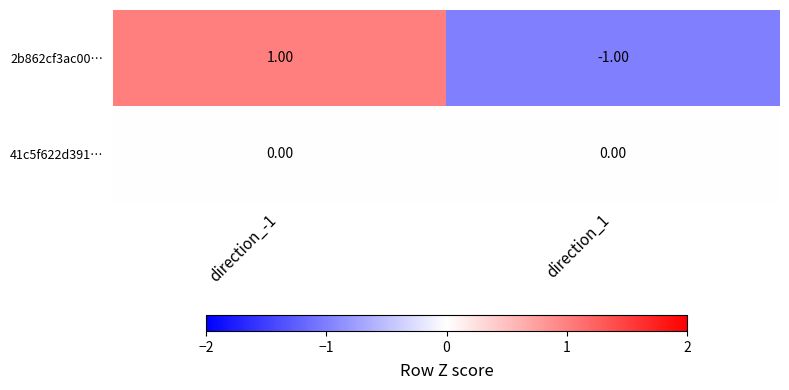

Which series has the largest range (max minus min)?

2b862cf3ac00…